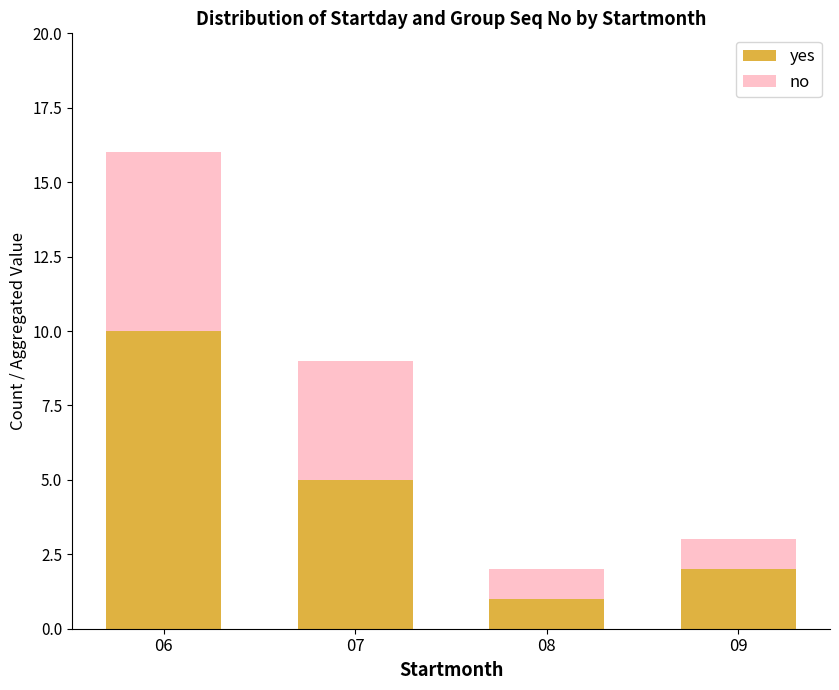

What is the difference between the maximum and minimum values in the yes series?

9